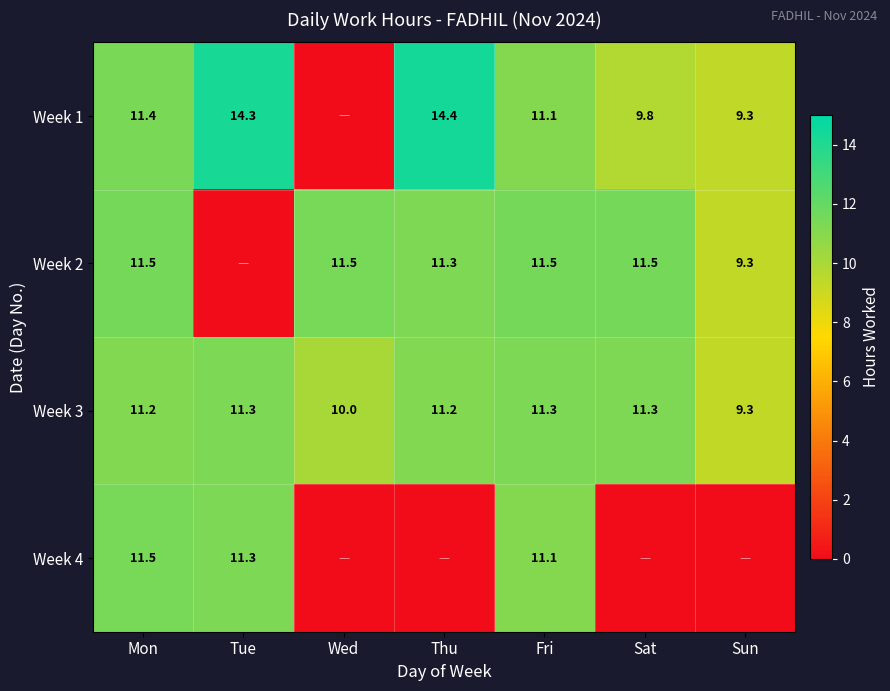

Is the value of Week 2 at Sat greater than the value of Week 1 at Sat?

Yes